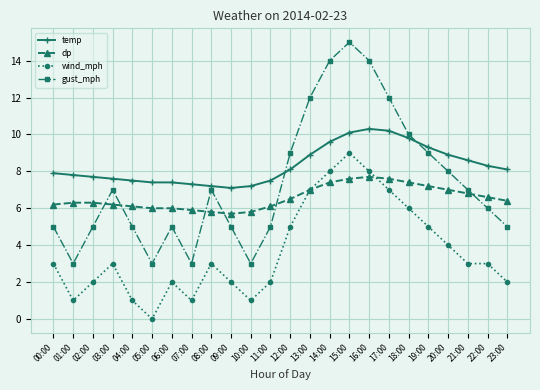

What is the sum of the temp values at 07:00 and 05:00?

14.7